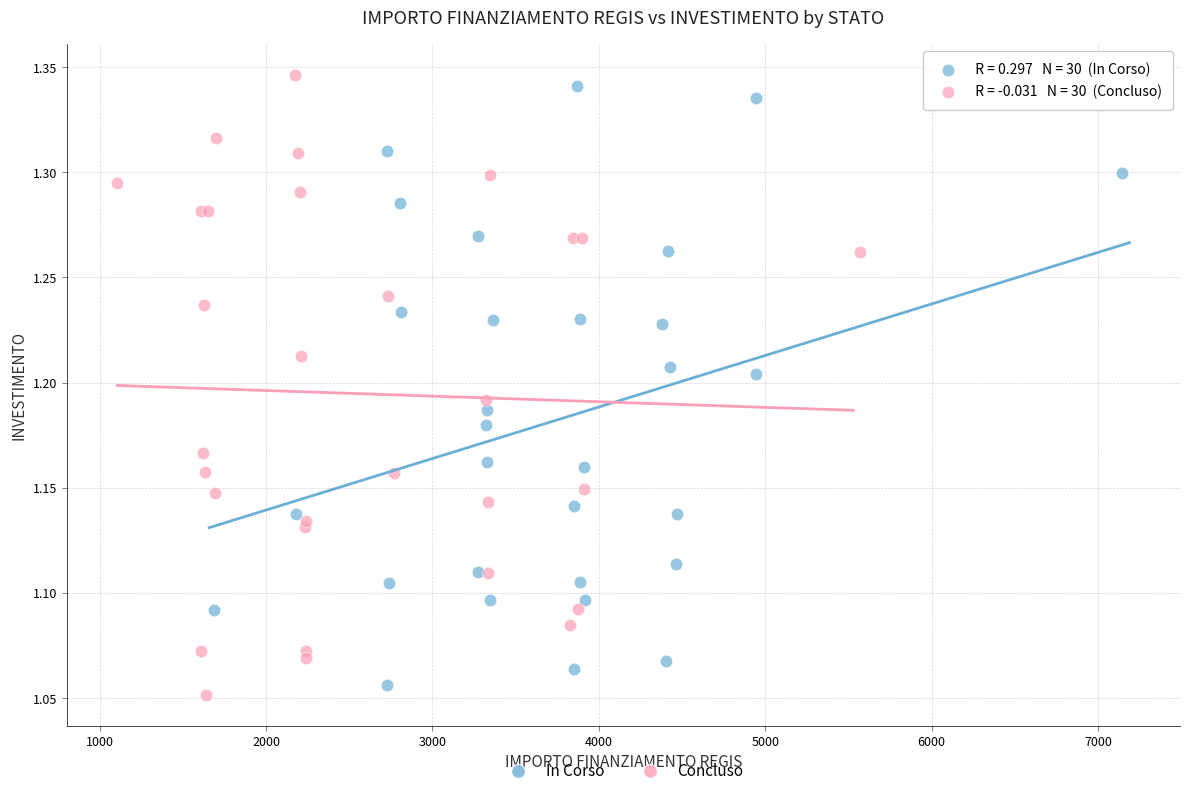

Which series contains the lowest Y value?

Concluso